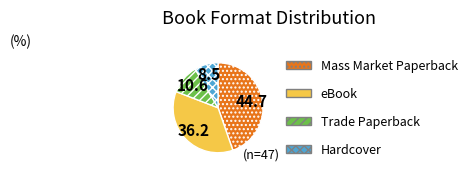

The Hardcover slice represents 9% of the pie. True or false?

True